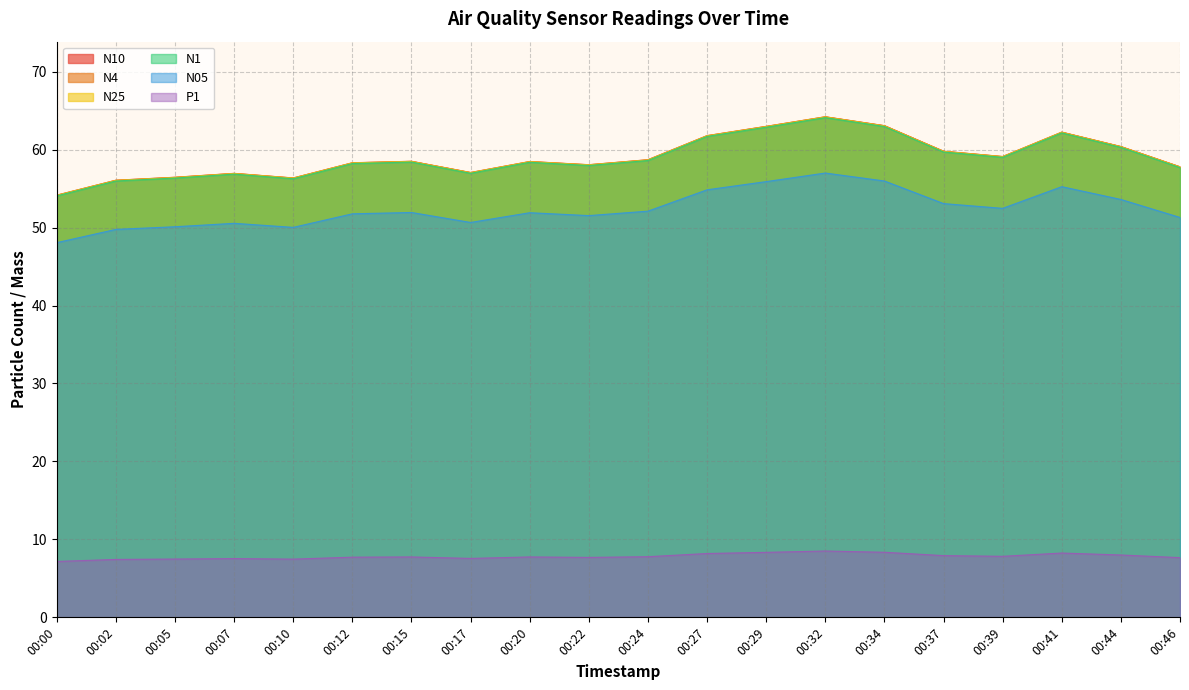

What is the total value across all series at 00:34?

316.5